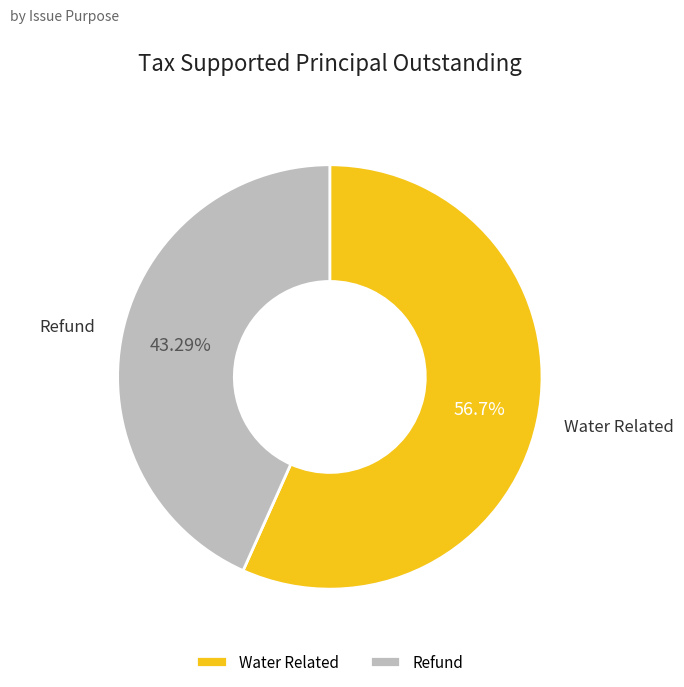

Between Water Related and Refund, which is larger?

Water Related